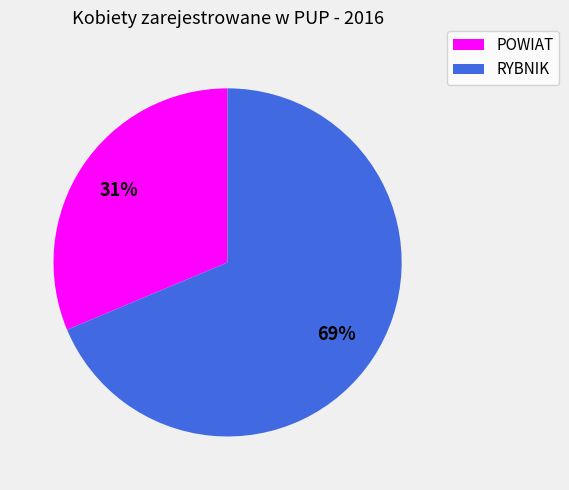

Is there a majority slice in this chart?

Yes